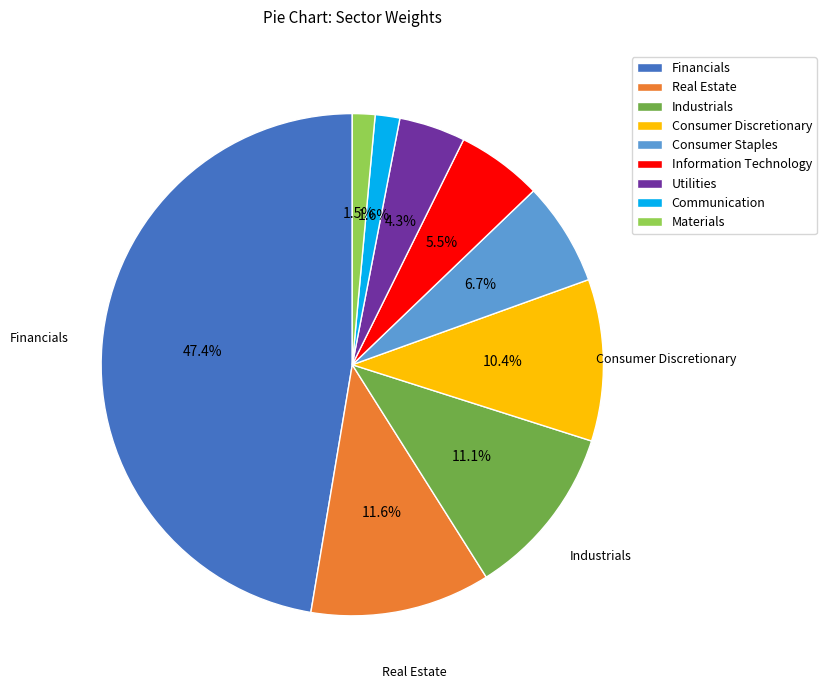

Approximately how many times larger is the value at Information Technology compared to Consumer Discretionary?

0.5